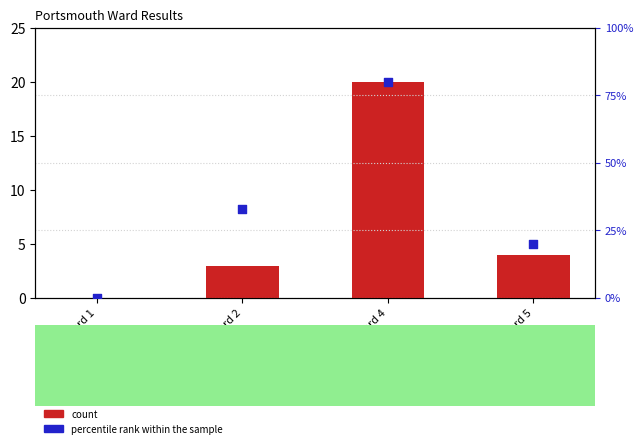

At how many categories does at least one series exceed 4?

3